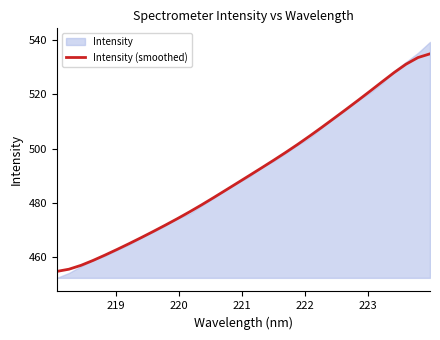

What is the minimum value for Intensity (smoothed)?

454.8